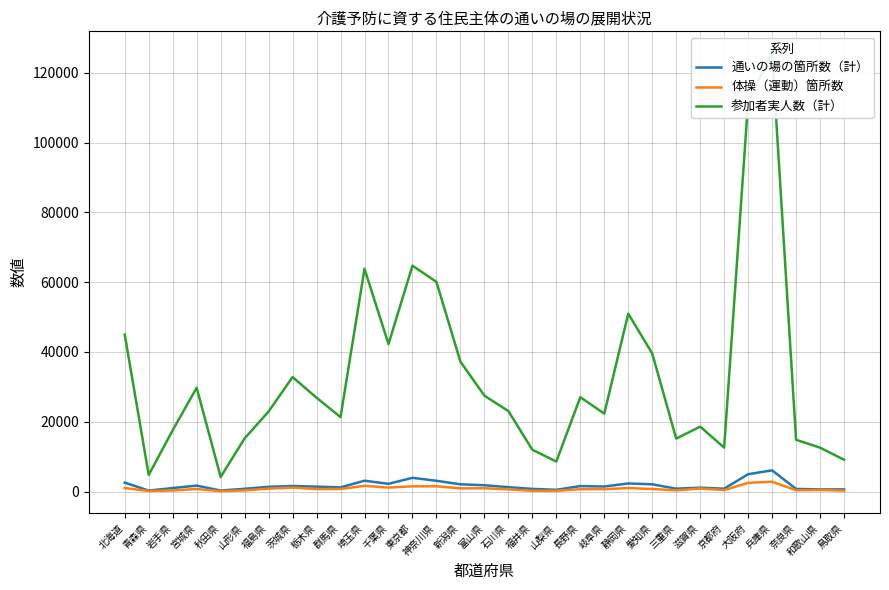

Rank the series by their maximum value, from highest to lowest.

参加者実人数（計）, 通いの場の箇所数（計）, 体操（運動）箇所数